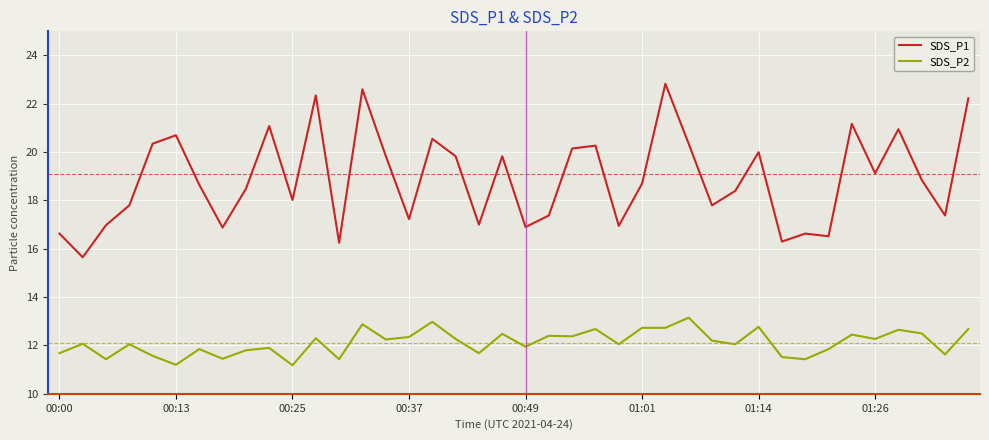

What is the sum of all SDS_P2 values?

484.9